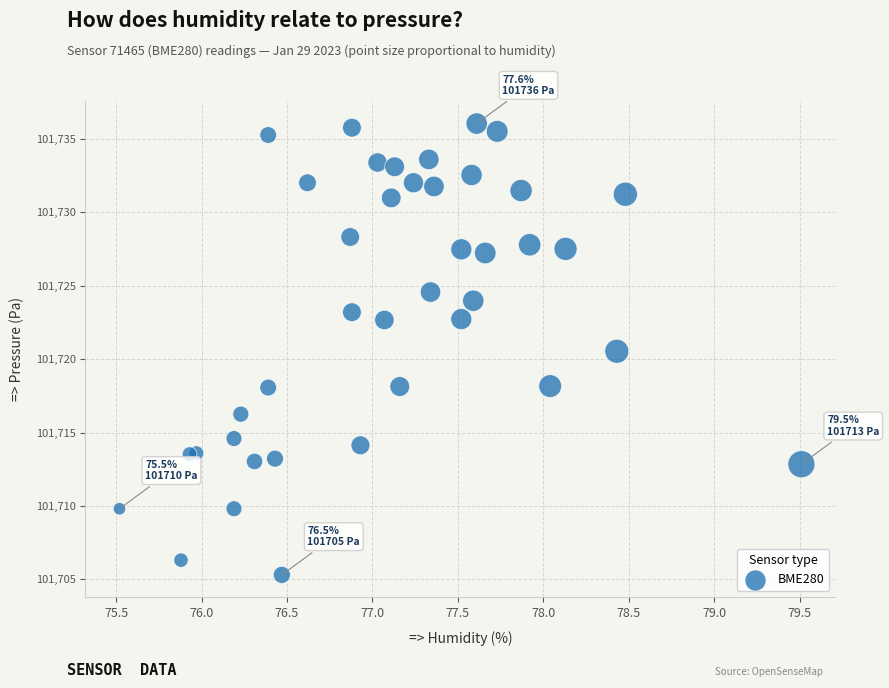

What Y value in the scatter plot is closest to 101720?

101720.5